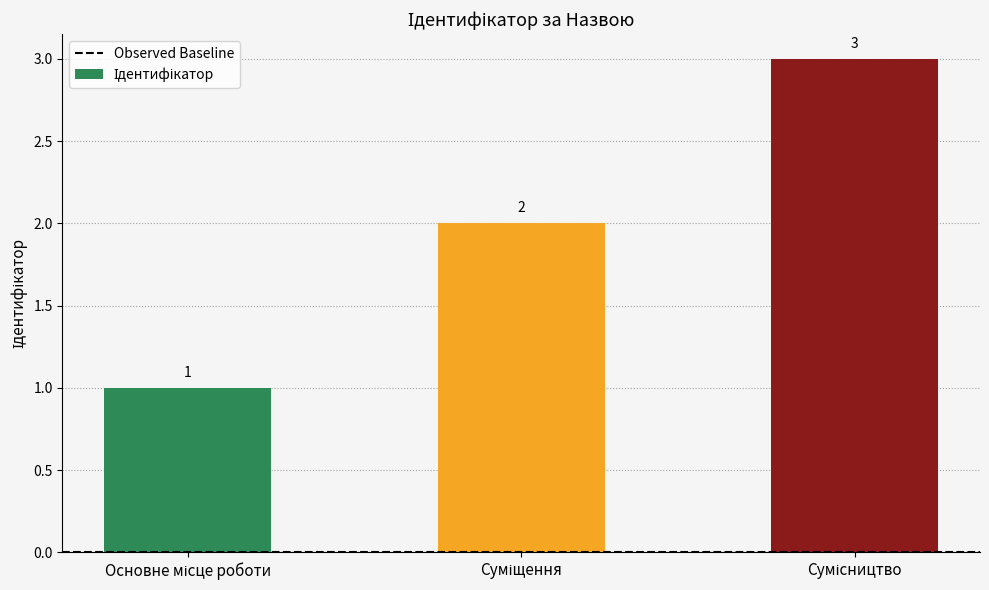

What is the value of the 1st bar from the left?

1